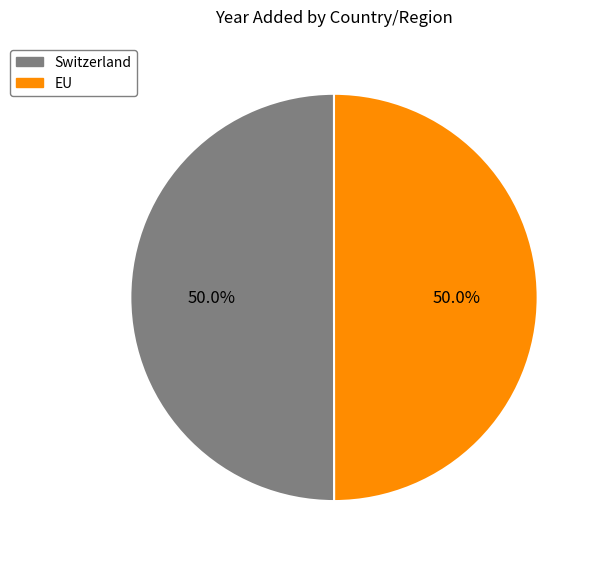

To the nearest percent, what is the combined percentage of Switzerland and EU?

100%